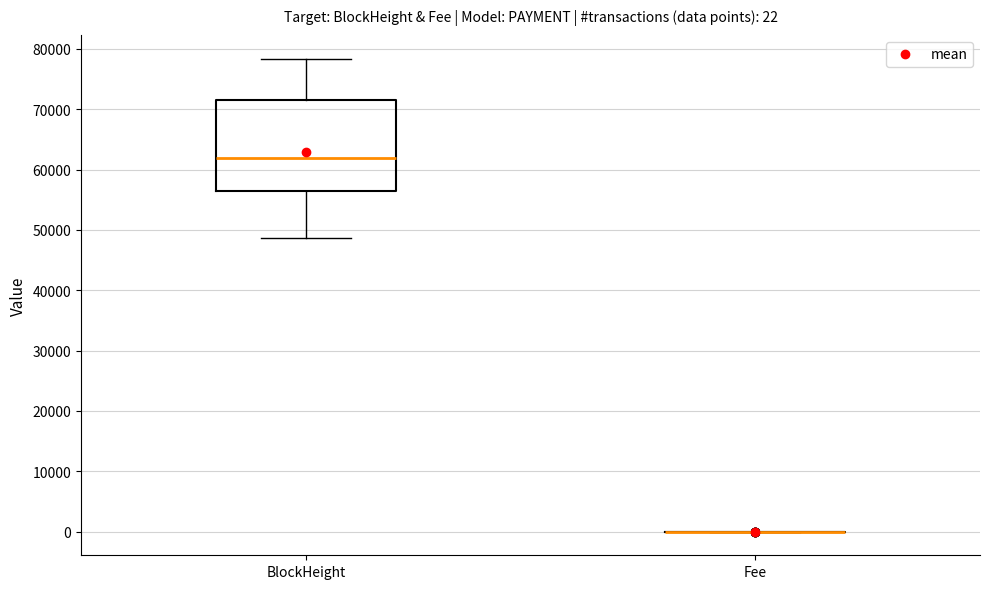

Which box is the tallest, from its lower edge to its upper edge?

BlockHeight